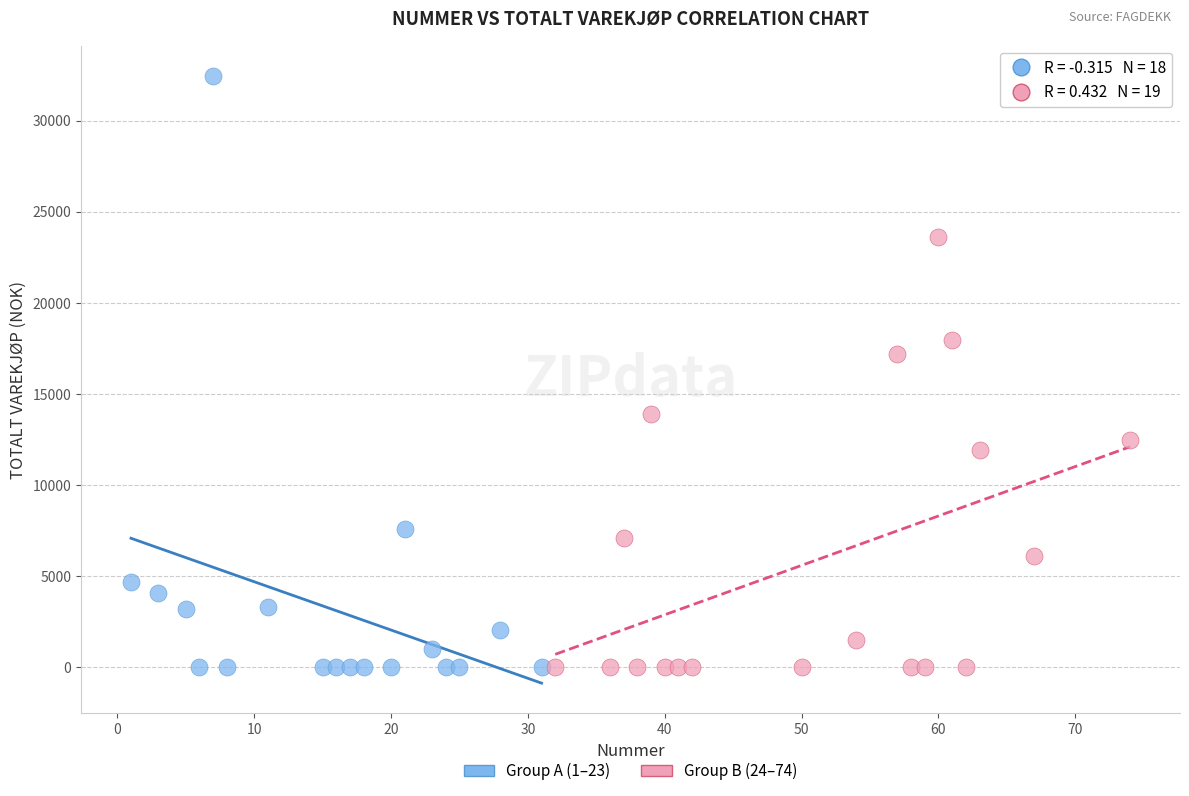

Which series reaches the maximum Y coordinate?

Group A (1–23)